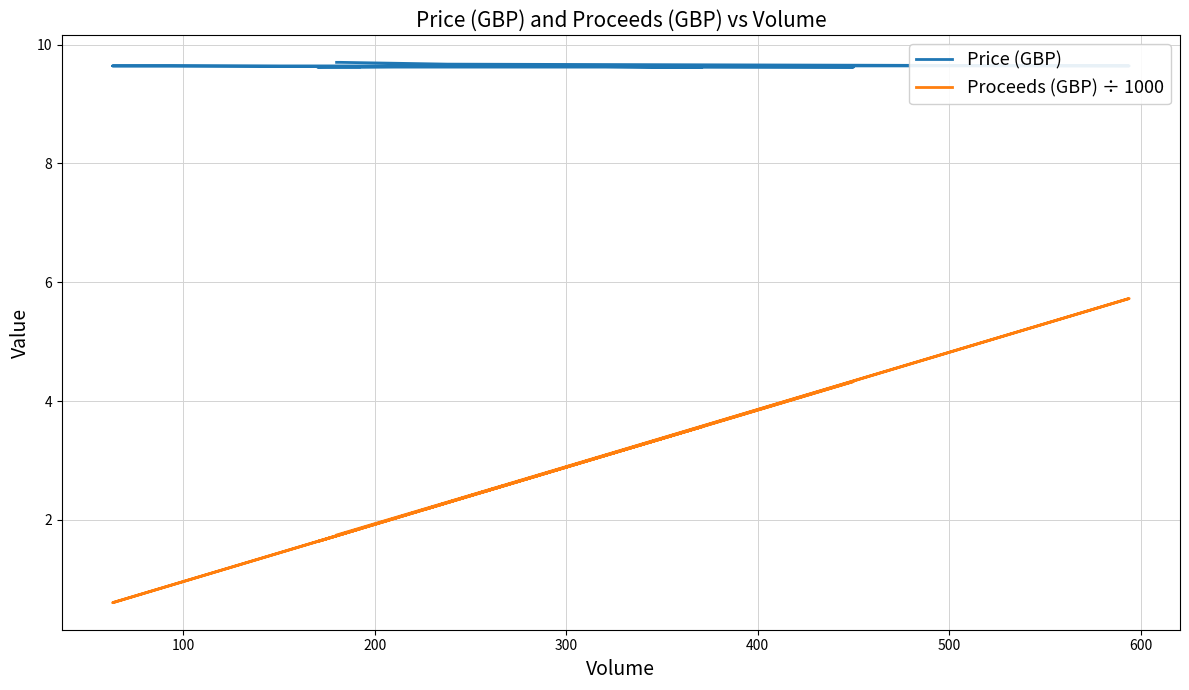

Reading right to left, transcribe all the data shown in this chart.

Price (GBP): 9.6	9.6	9.6	9.6	9.6	9.6	9.6	9.6	9.6	9.6	9.6	9.6	9.6	9.6	9.6	9.6	9.6	9.7	9.7	9.7
Proceeds (GBP) ÷ 1000: 1.8	1.6	0.9	0.6	2.6	1.6	3.6	3.0	3.6	4.3	3.0	2.9	2.5	3.0	2.2	2.3	5.7	2.3	1.8	1.7